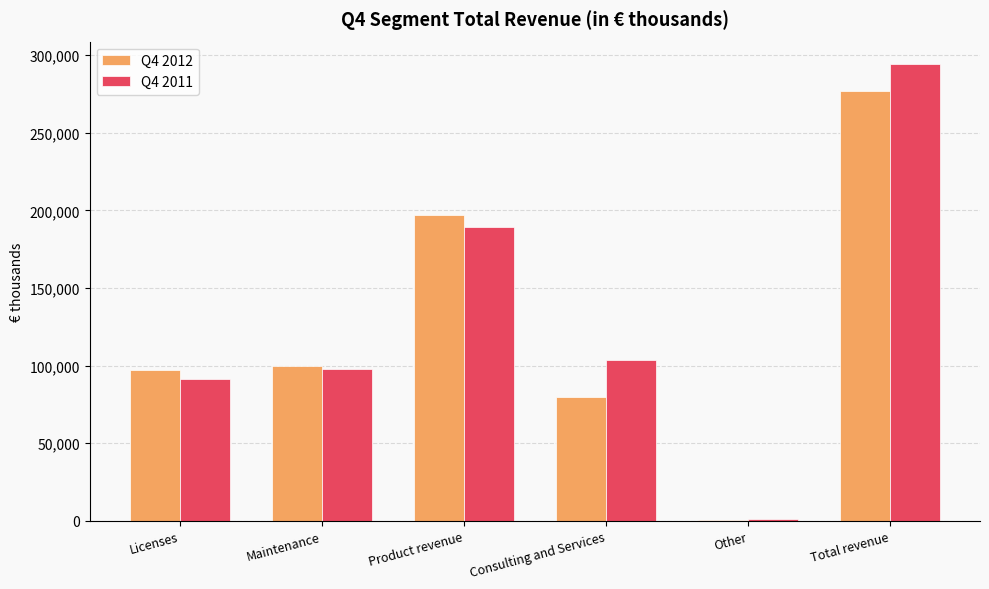

Reading left to right, list all the values displayed in this chart.

Q4 2012: Licenses=97149	Maintenance=99699	Product revenue=196848	Consulting and Services=79595	Other=268	Total revenue=276711
Q4 2011: Licenses=91604	Maintenance=97634	Product revenue=189238	Consulting and Services=103404	Other=1365	Total revenue=294007